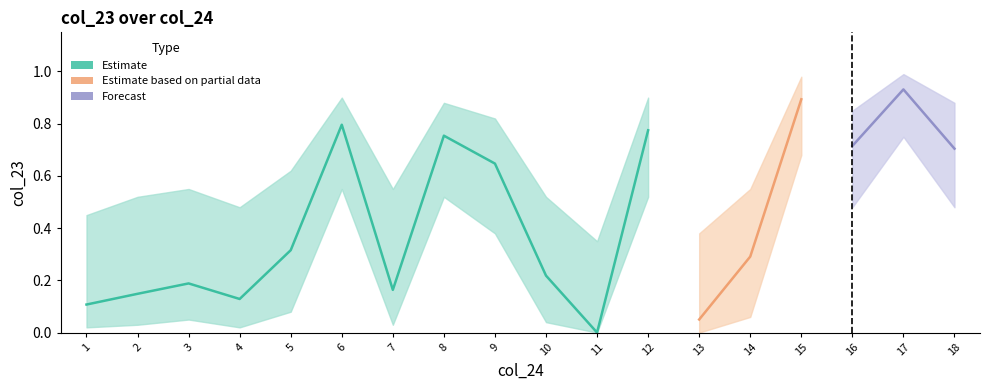

How many values in the smooth_lower series exceed 0?

16